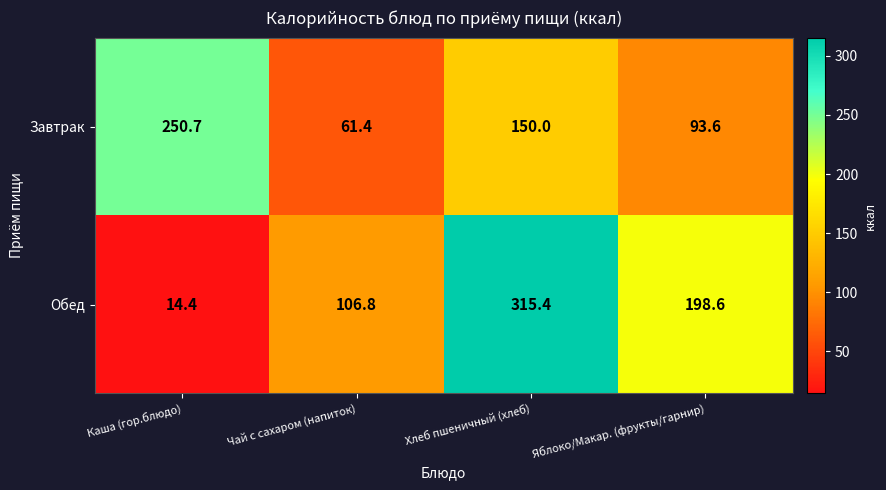

List the series in order of their peak value, lowest first.

Завтрак, Обед